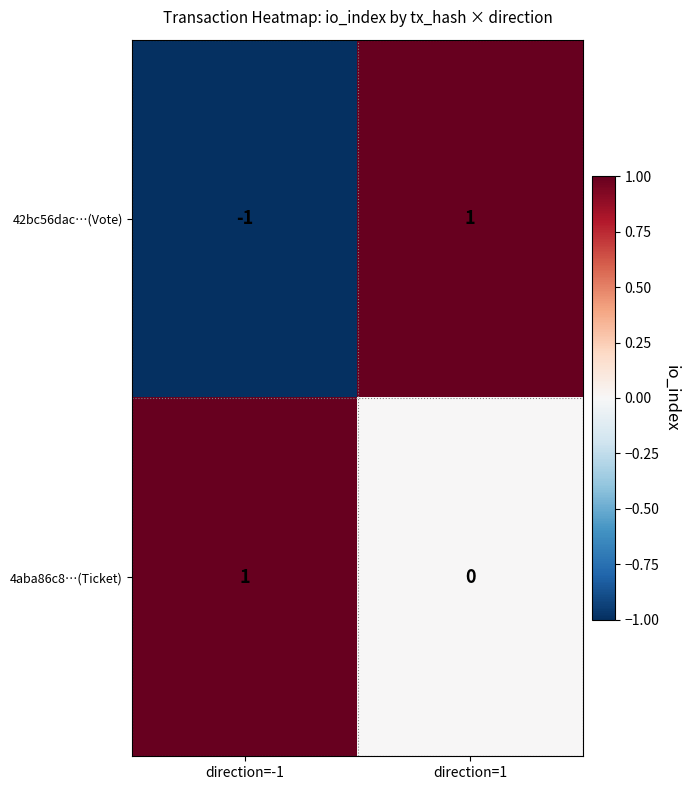

At direction=-1, list the series in order from largest to smallest.

4aba86c8…(Ticket), 42bc56dac…(Vote)